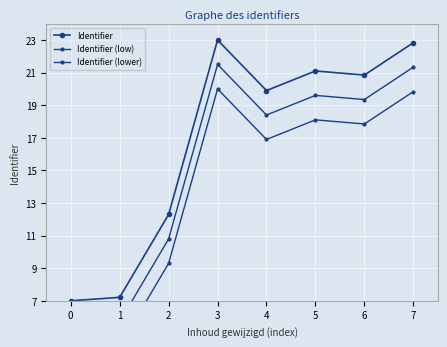

What is the value of the Identifier point at the 7th from the left?

20.8